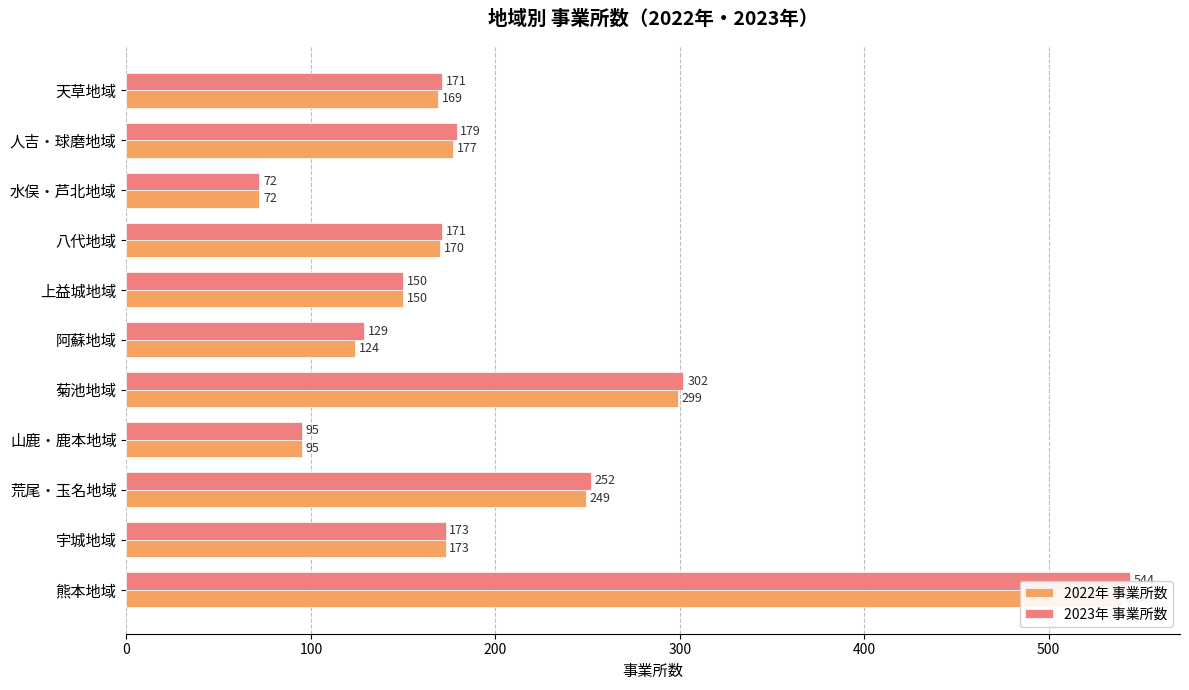

True or false: 2023年 事業所数 has a value of 171 at 天草地域.

True